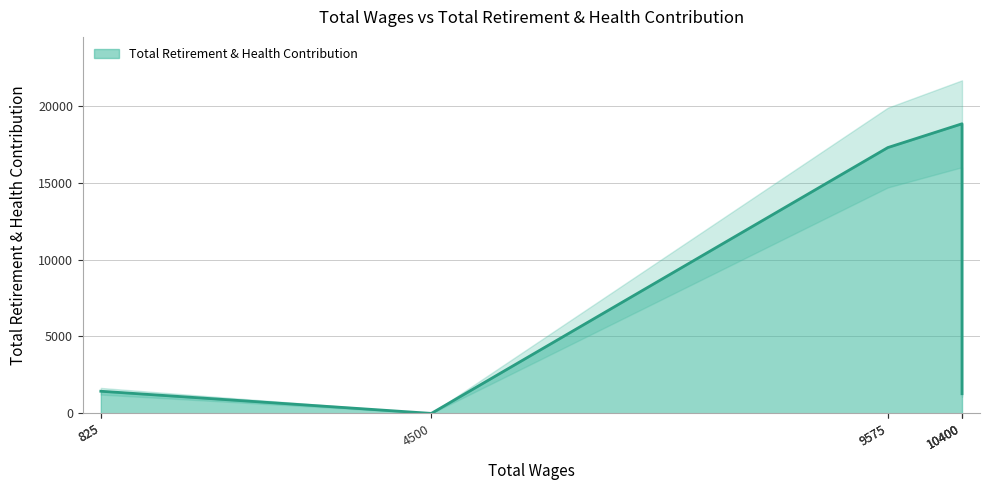

Which has a higher value, 825 or 9575?

9575